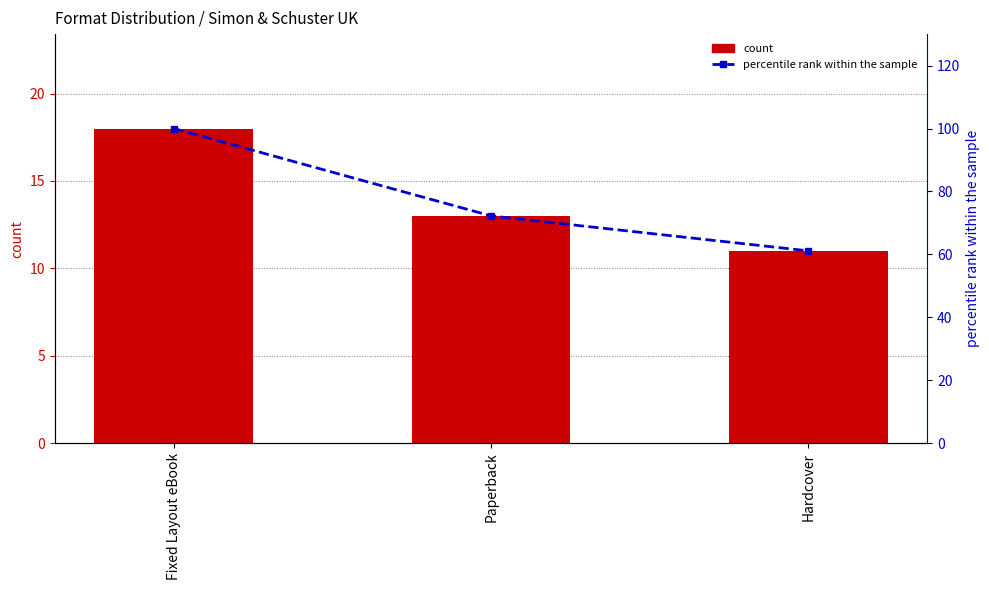

What is the highest value of the count series?

18.0